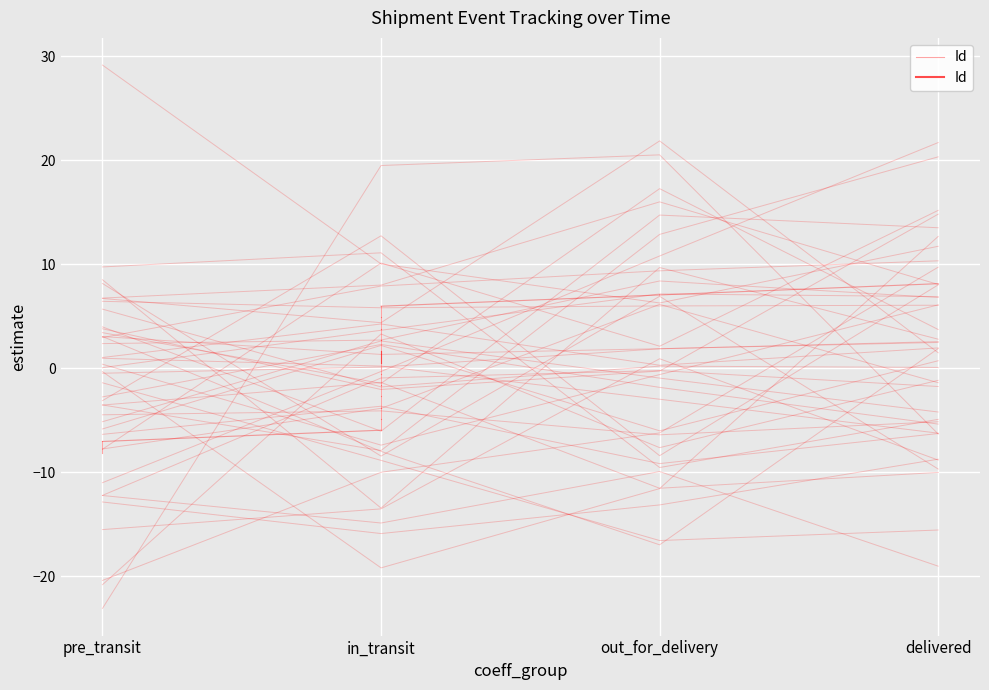

At which label is the value closest to 7?

out_for_delivery